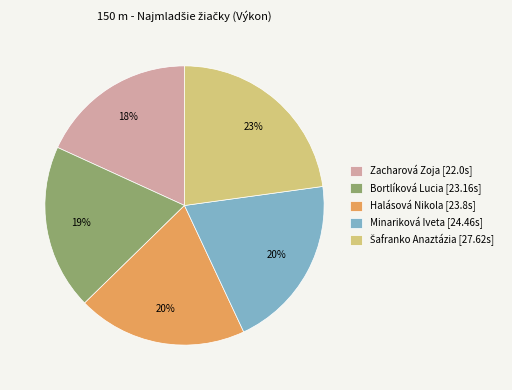

Count the number of slices in the pie.

5